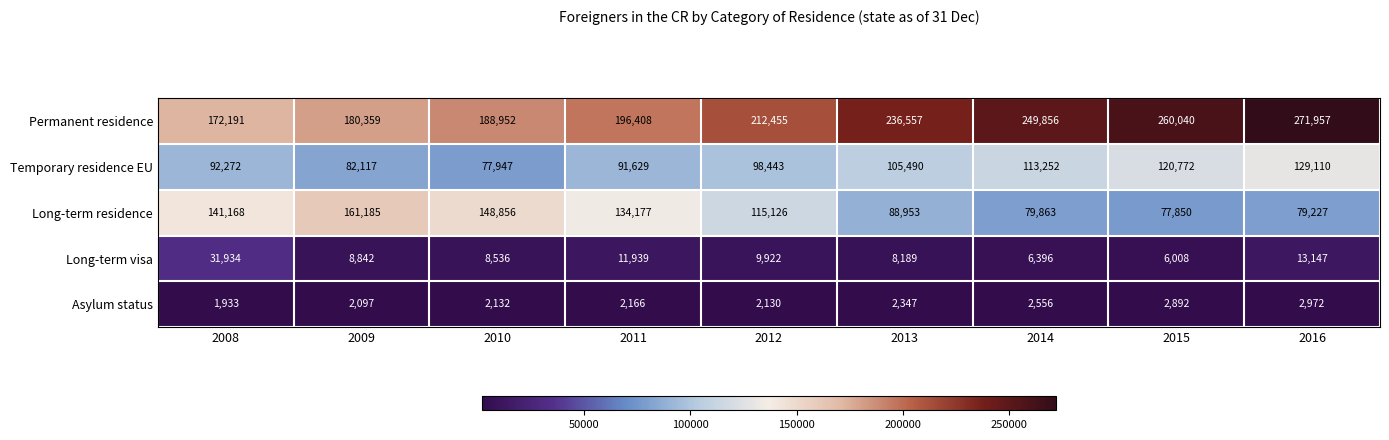

Between 2008 and 2014, which series saw the biggest shift?

Permanent residence